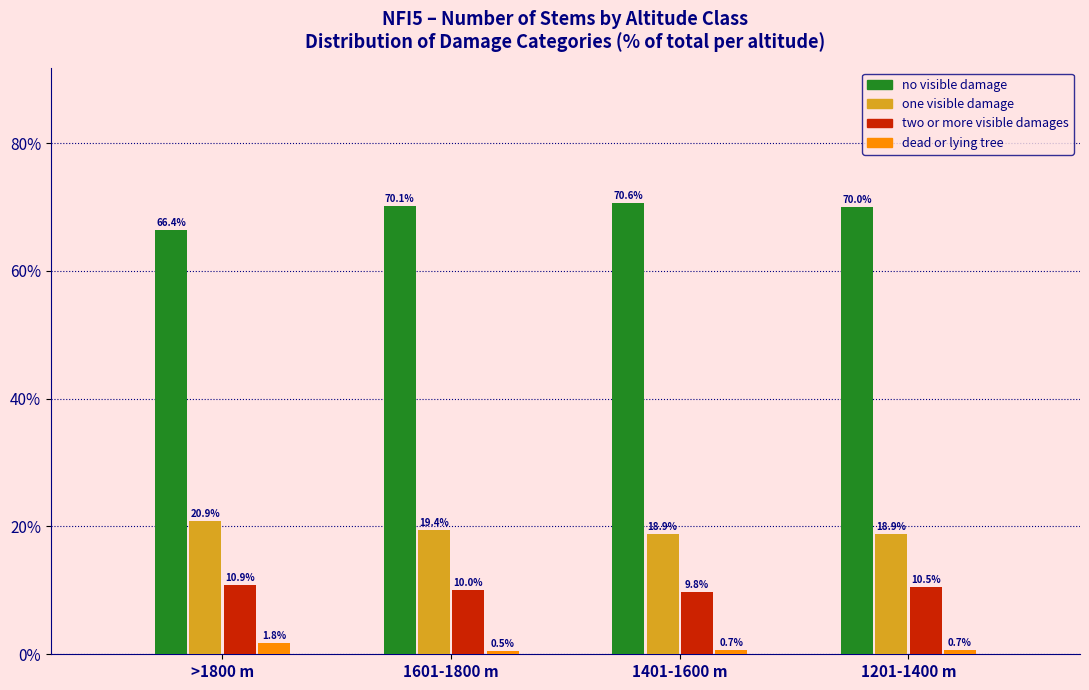

Reading left to right, list all the values displayed in this chart.

no visible damage: >1800 m=66.4	1601-1800 m=70.1	1401-1600 m=70.6	1201-1400 m=70.0
one visible damage: >1800 m=20.9	1601-1800 m=19.4	1401-1600 m=18.9	1201-1400 m=18.9
two or more visible damages: >1800 m=10.9	1601-1800 m=10.0	1401-1600 m=9.8	1201-1400 m=10.5
dead or lying tree: >1800 m=1.8	1601-1800 m=0.5	1401-1600 m=0.7	1201-1400 m=0.7